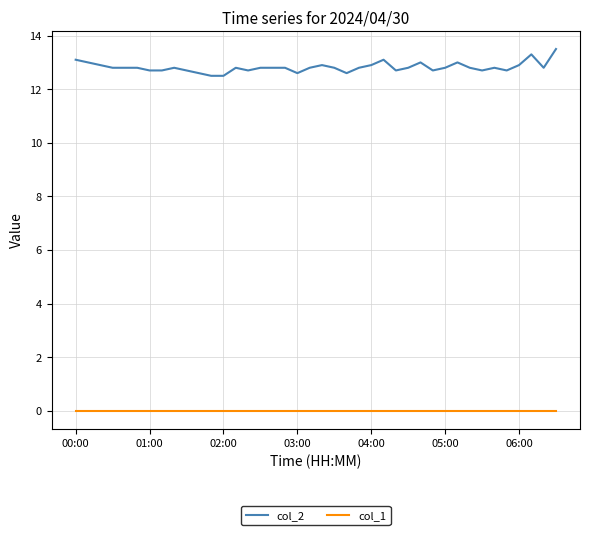

True or false: col_2 and col_1 intersect in this chart.

False